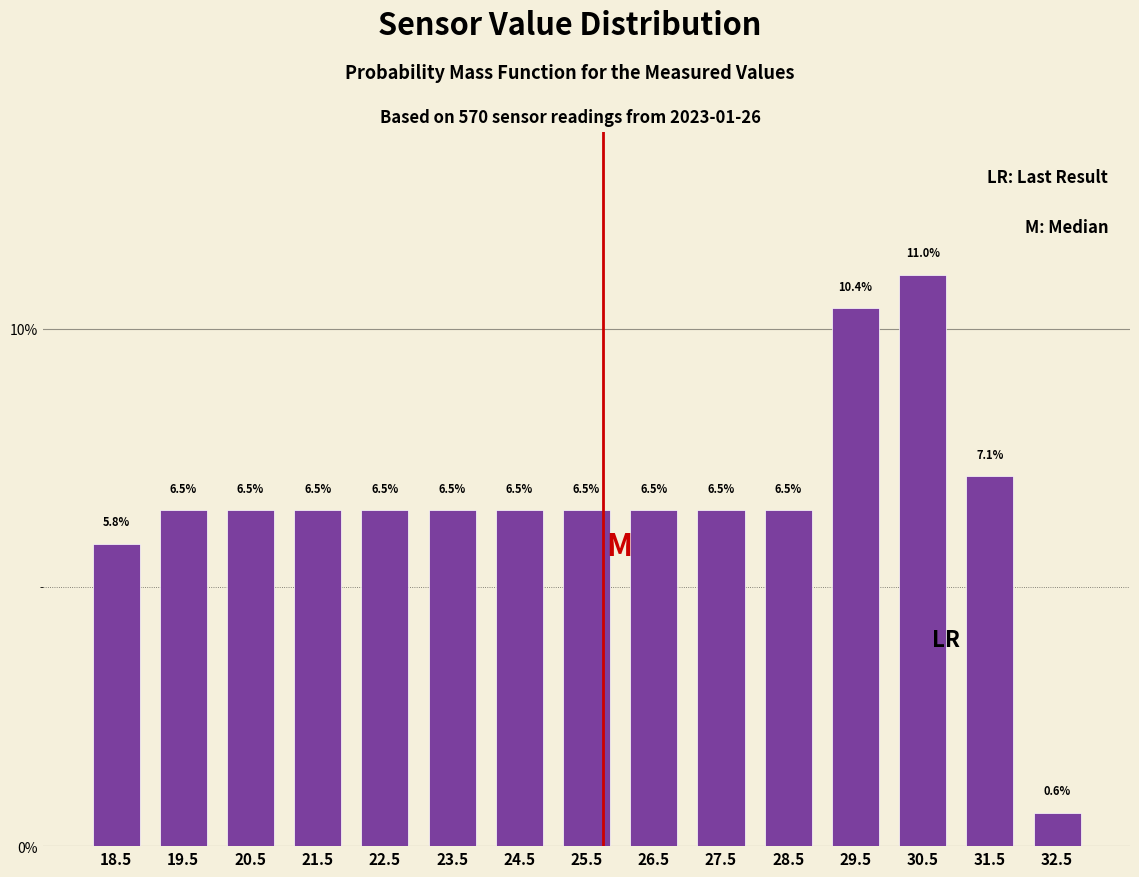

Reading left to right, transcribe this chart: for each bar, give the range it covers on the x-axis and its height.

18 to 19: 5.8
19 to 20: 6.5
20 to 21: 6.5
21 to 22: 6.5
22 to 23: 6.5
23 to 24: 6.5
24 to 25: 6.5
25 to 26: 6.5
26 to 27: 6.5
27 to 28: 6.5
28 to 29: 6.5
29 to 30: 10.4
30 to 31: 11.0
31 to 32: 7.1
32 to 33: 0.6